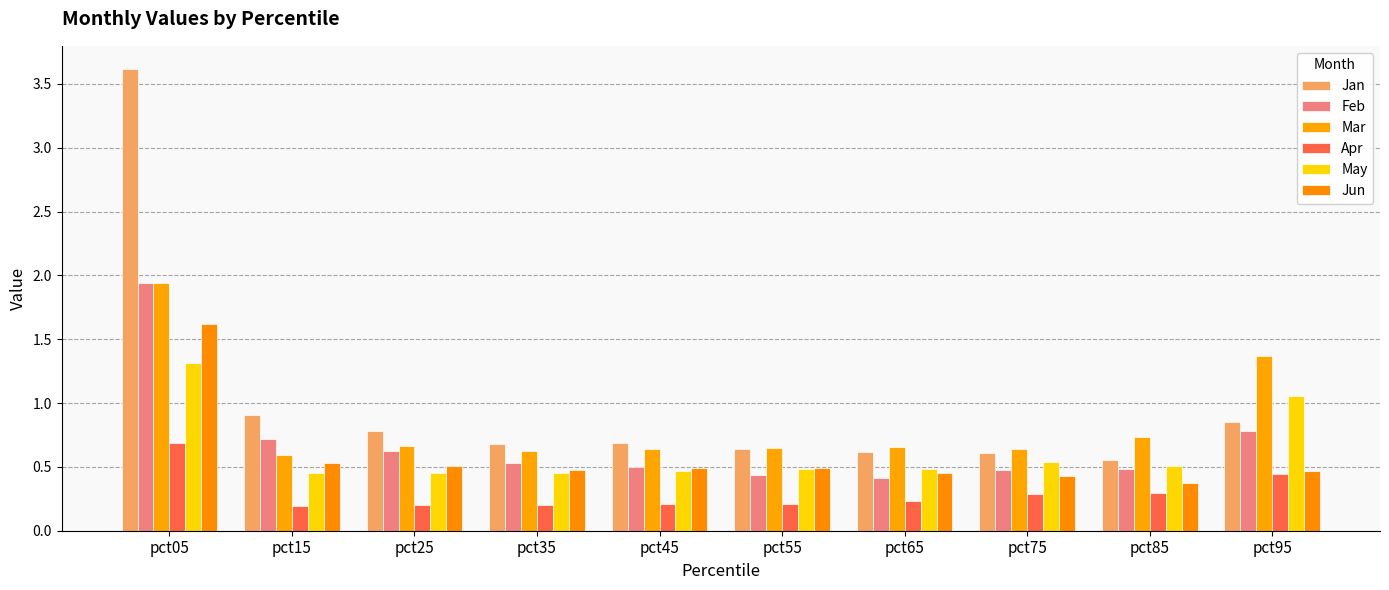

Which category has the lowest value in the Mar series?

pct15